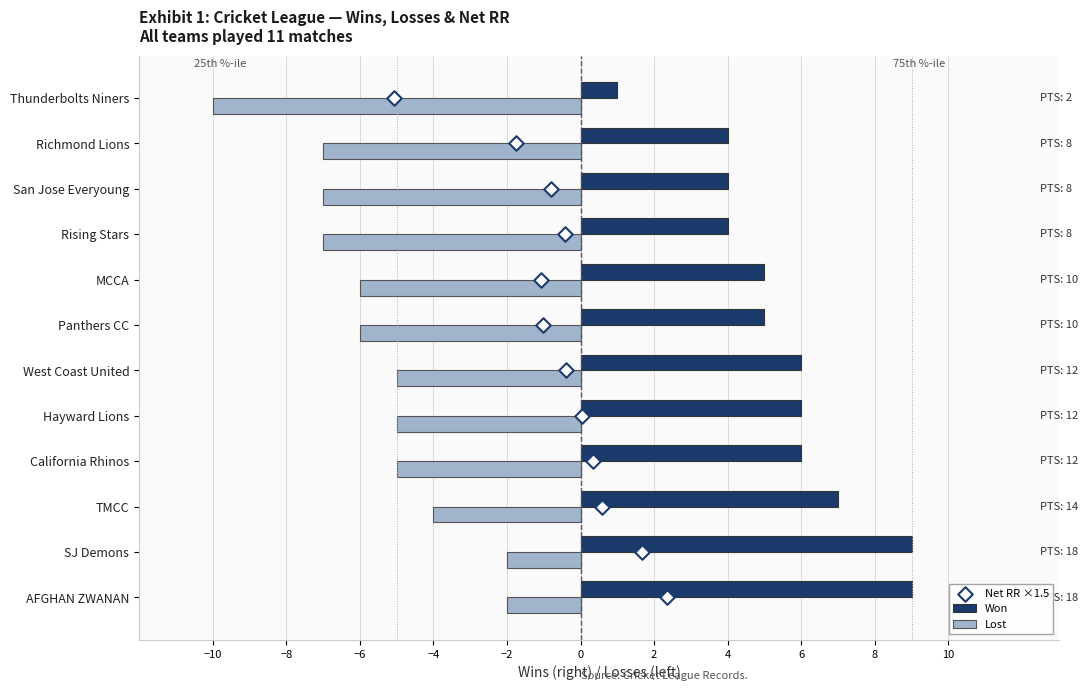

Which series reaches the maximum Y coordinate?

Net RR ×1.5